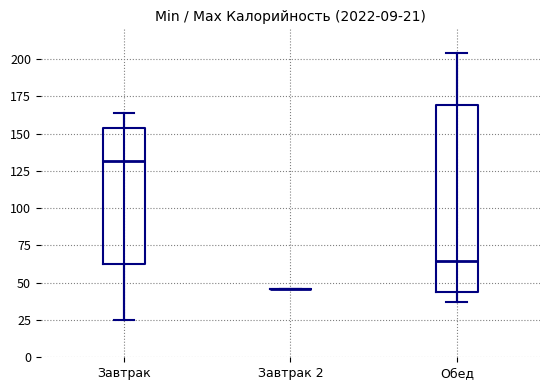

Comparing the boxes themselves (not the whiskers), which one is the tallest?

Обед